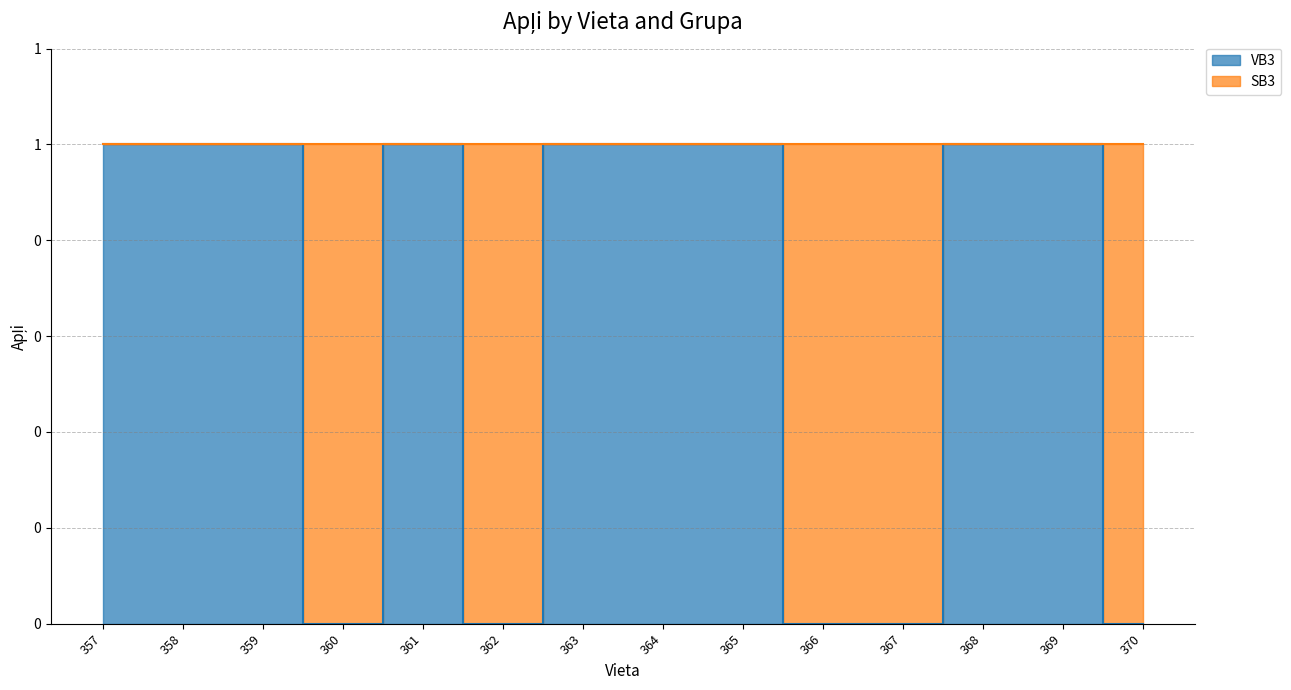

The chart shows a value of 1 at 359. True or false?

True